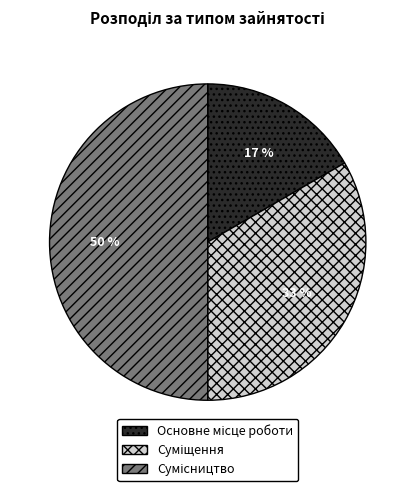

To the nearest percent, what is the average slice percentage?

33%